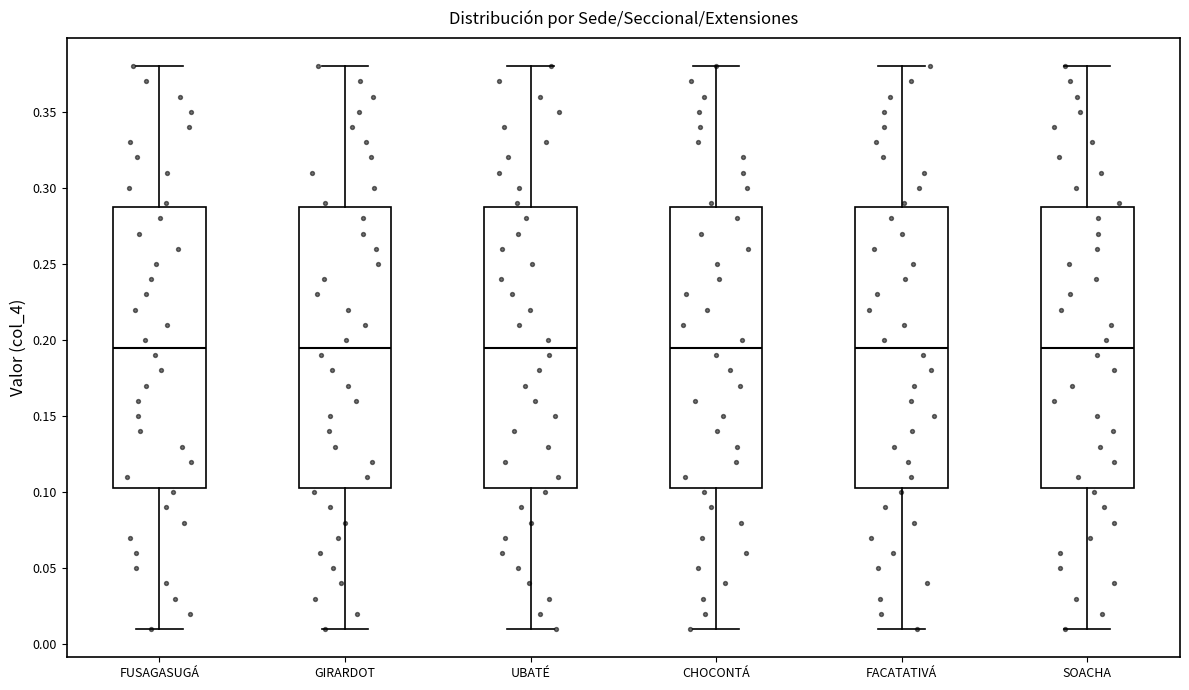

Reading left to right, read every box against the y-axis: the position of its median line, the range the box covers, and the ends of its whiskers. The values are not printed on the chart, so give them approximately, as read against the axis.

FUSAGASUGÁ: median 0.195, box 0.105 to 0.290, whiskers 0.010 to 0.380
GIRARDOT: median 0.195, box 0.105 to 0.290, whiskers 0.010 to 0.380
UBATÉ: median 0.195, box 0.105 to 0.290, whiskers 0.010 to 0.380
CHOCONTÁ: median 0.195, box 0.105 to 0.290, whiskers 0.010 to 0.380
FACATATIVÁ: median 0.195, box 0.105 to 0.290, whiskers 0.010 to 0.380
SOACHA: median 0.195, box 0.105 to 0.290, whiskers 0.010 to 0.380